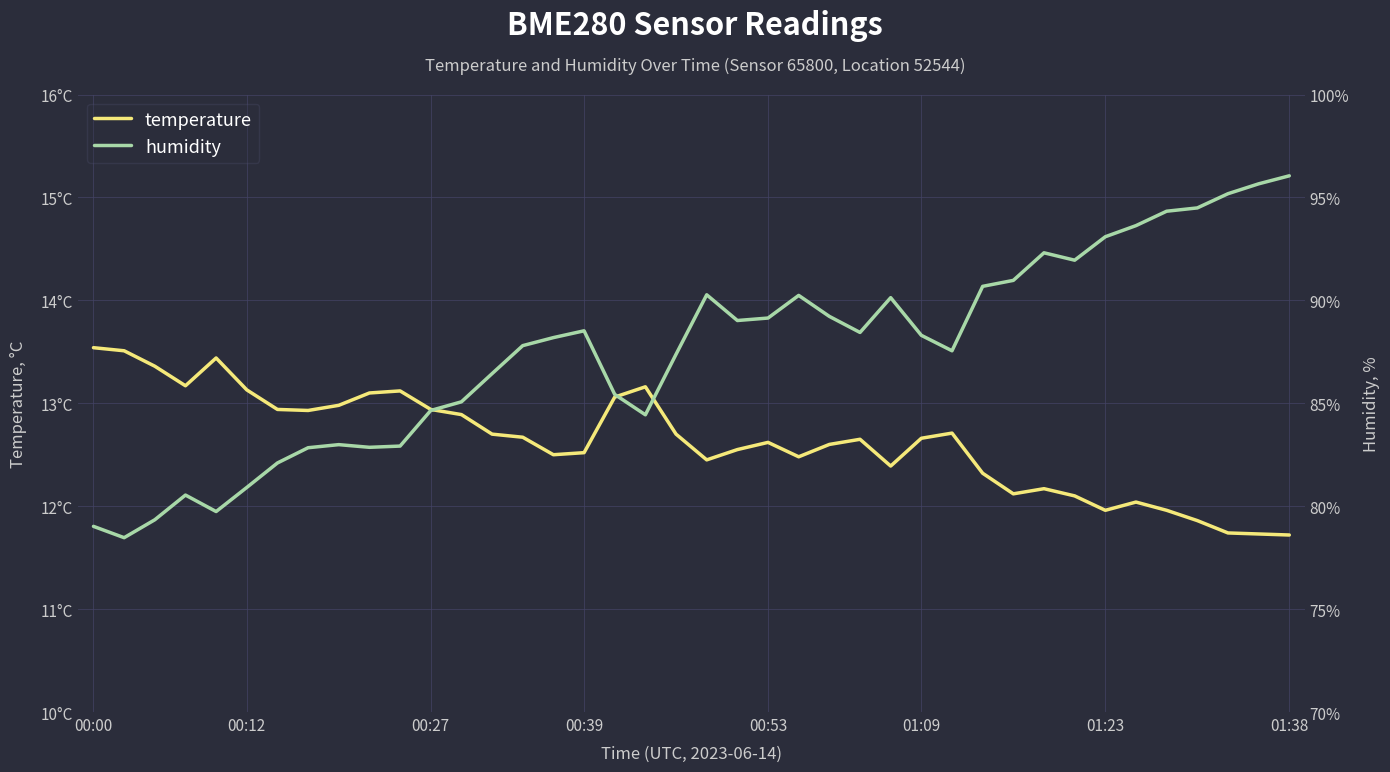

How many values in the temperature series exceed 12?

34